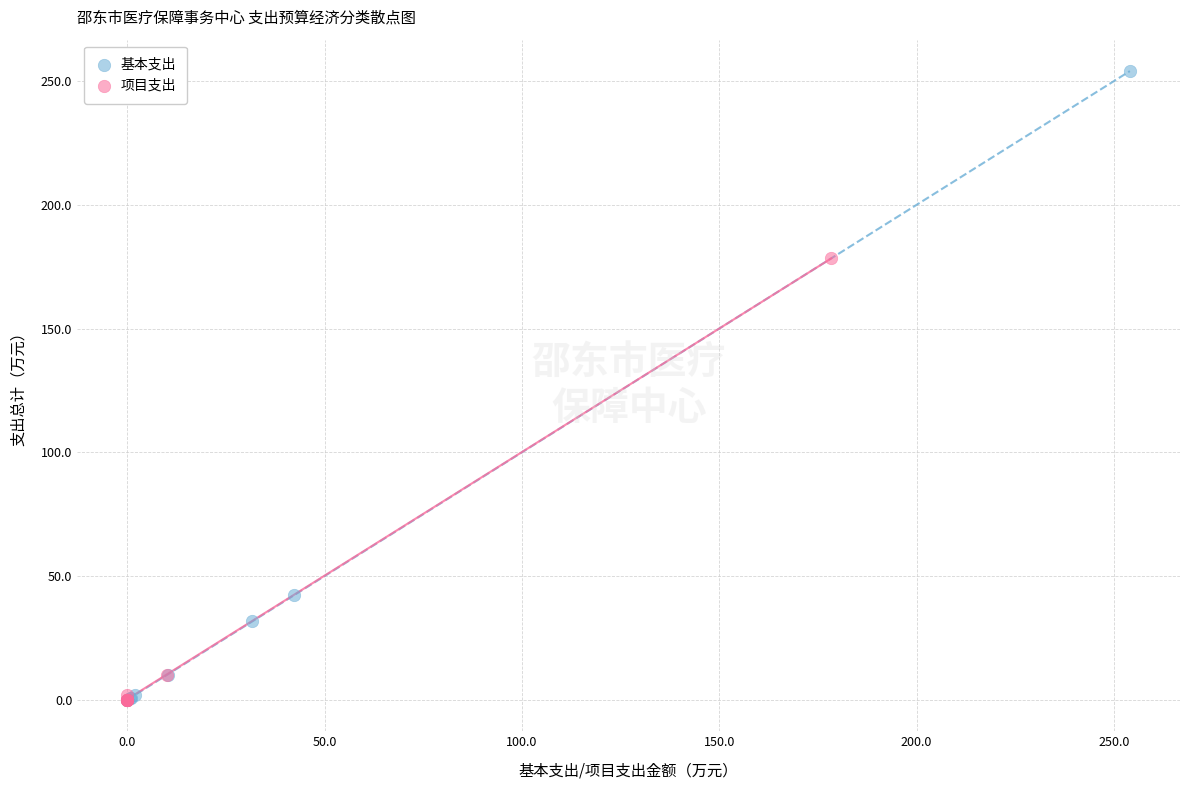

Which series reaches the maximum Y coordinate?

基本支出